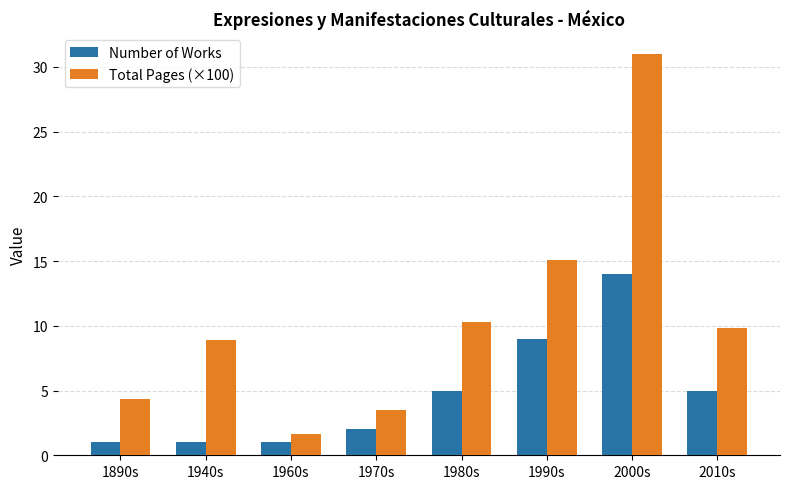

What is the label of the 2nd bar from the left?

1940s